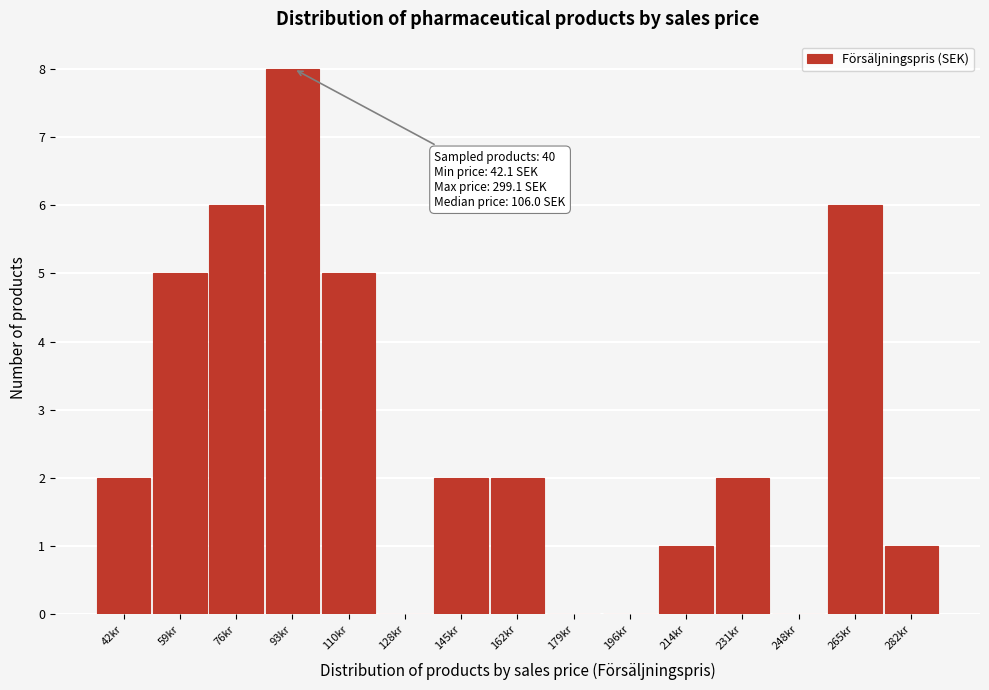

Reading left to right, transcribe all the data shown in this chart.

42kr=2	59kr=5	76kr=6	93kr=8	110kr=5	128kr=0	145kr=2	162kr=2	179kr=0	196kr=0	214kr=1	231kr=2	248kr=0	265kr=6	282kr=1